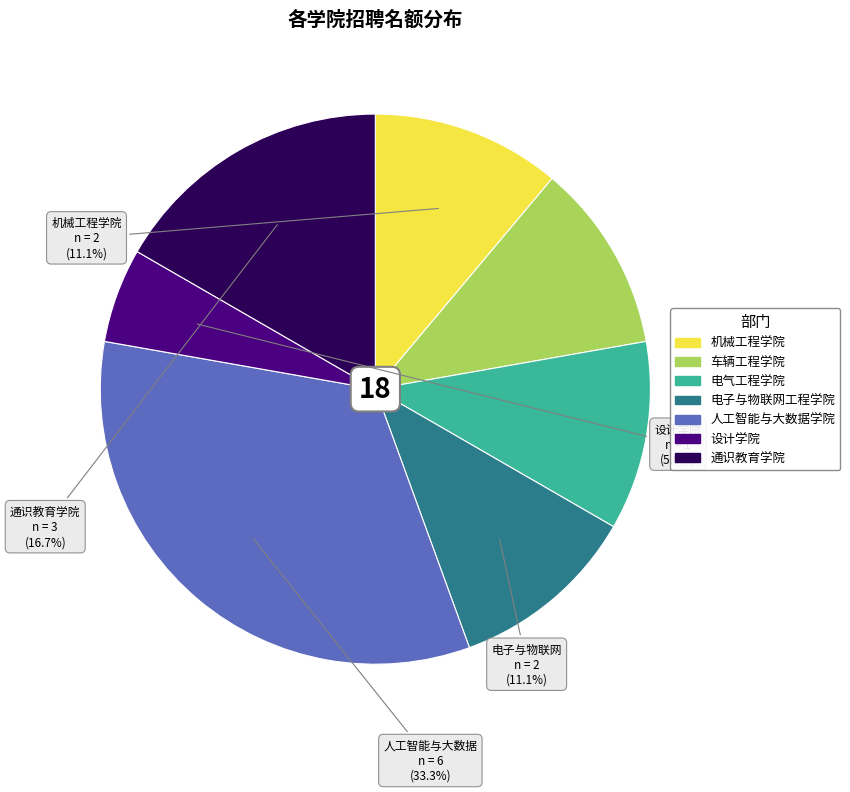

Is there a majority slice in this chart?

No